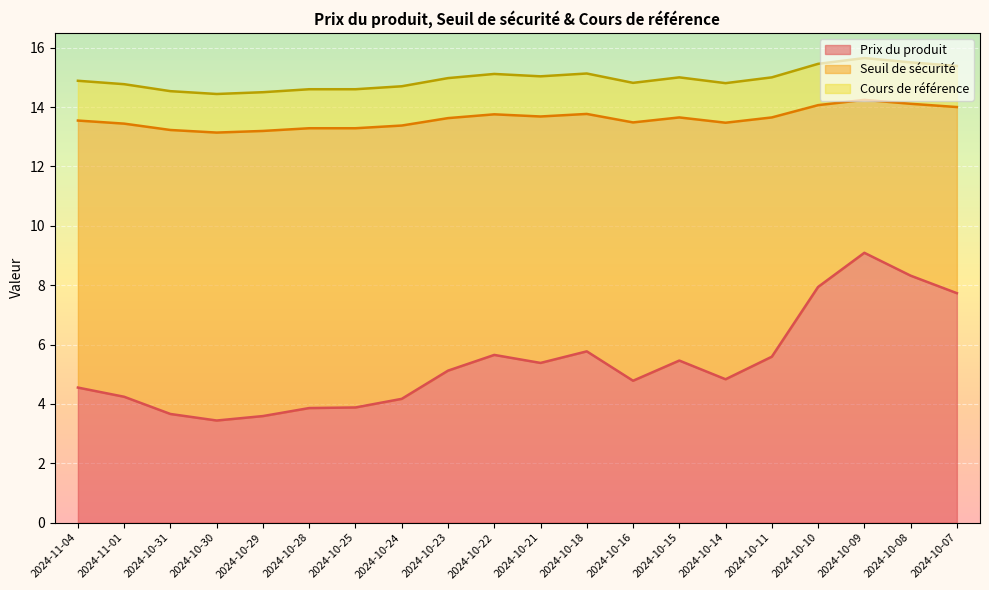

Is it true that Seuil de sécurité equals 7.4 at 2024-10-25?

False